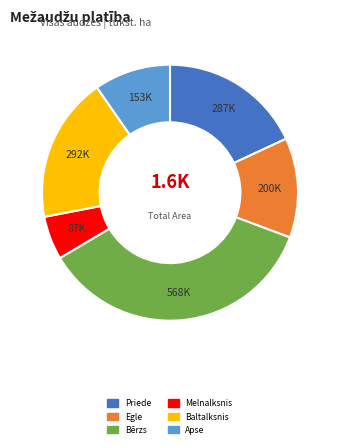

Is the sum of Bērzs and Egle greater than half?

No